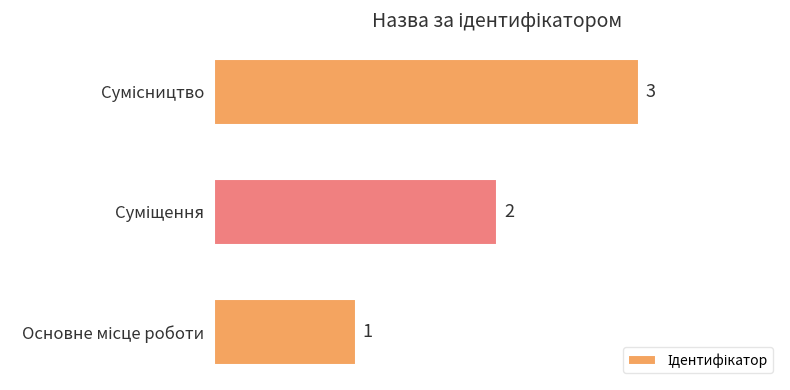

How many distinct data groups are displayed?

1